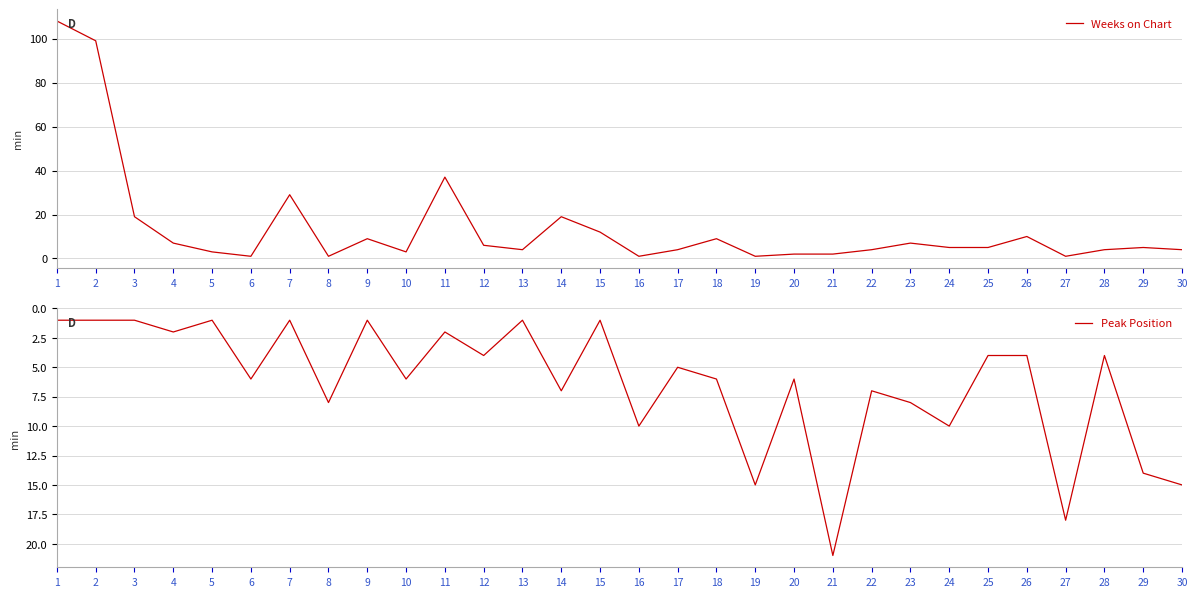

What is the greatest value displayed?

108